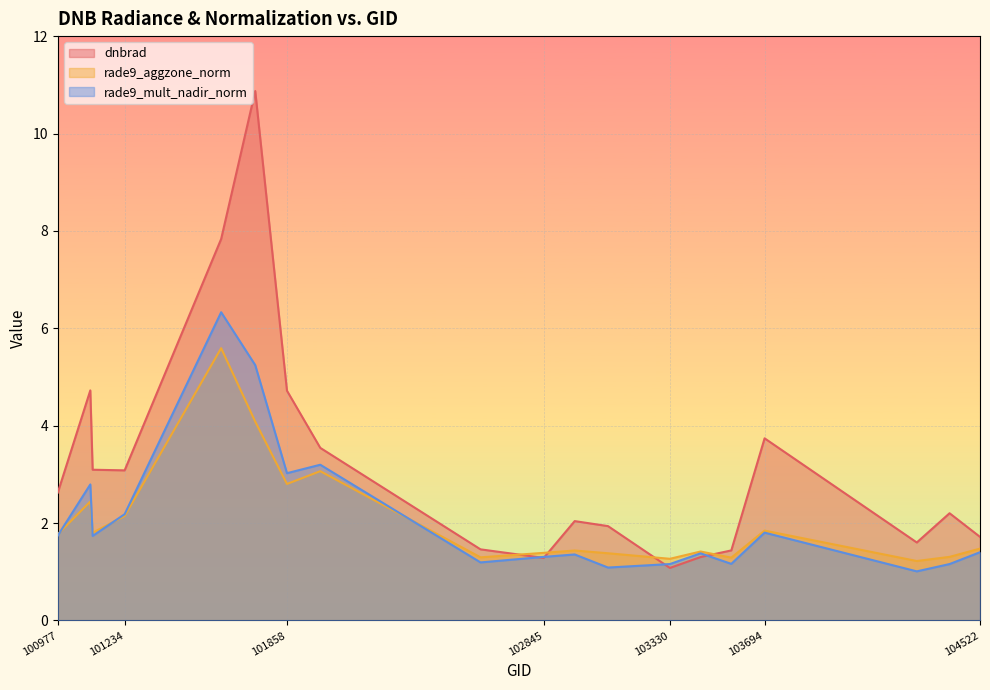

What is the maximum value for rade9_aggzone_norm?

5.6